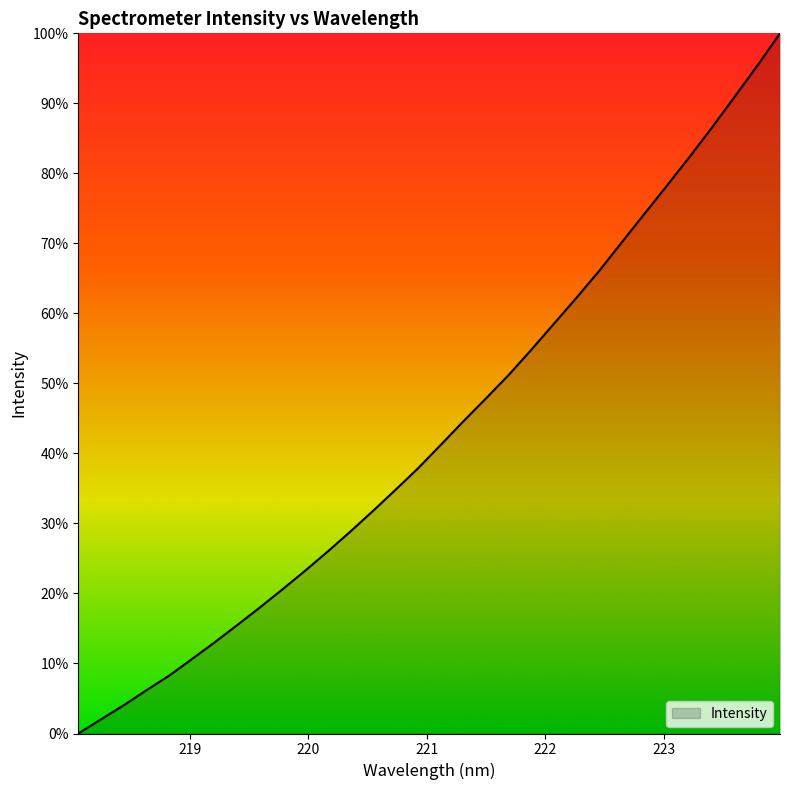

What is the difference between the maximum and minimum values?

100.0